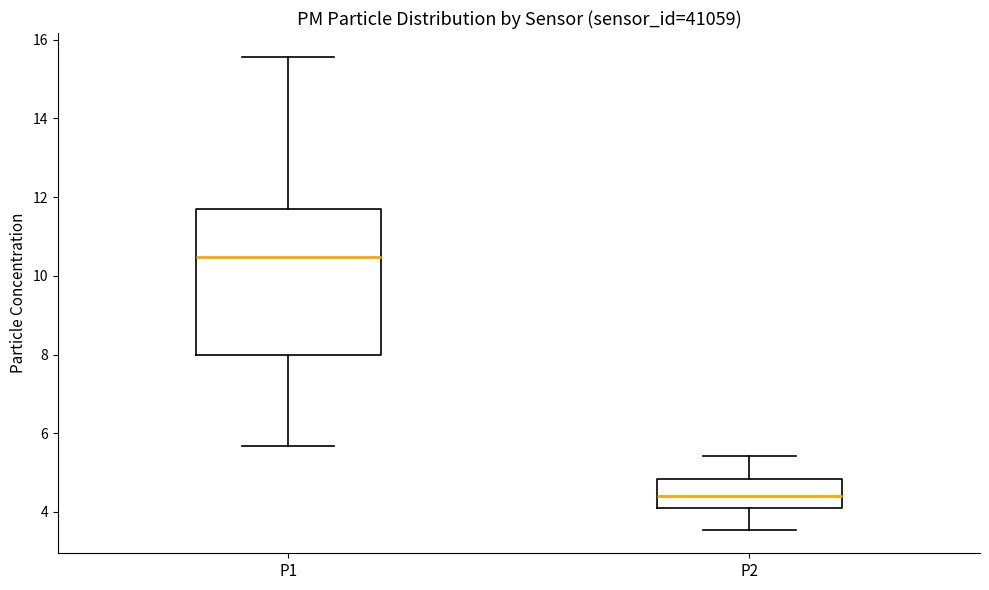

Comparing the boxes themselves (not the whiskers), which one is the tallest?

P1